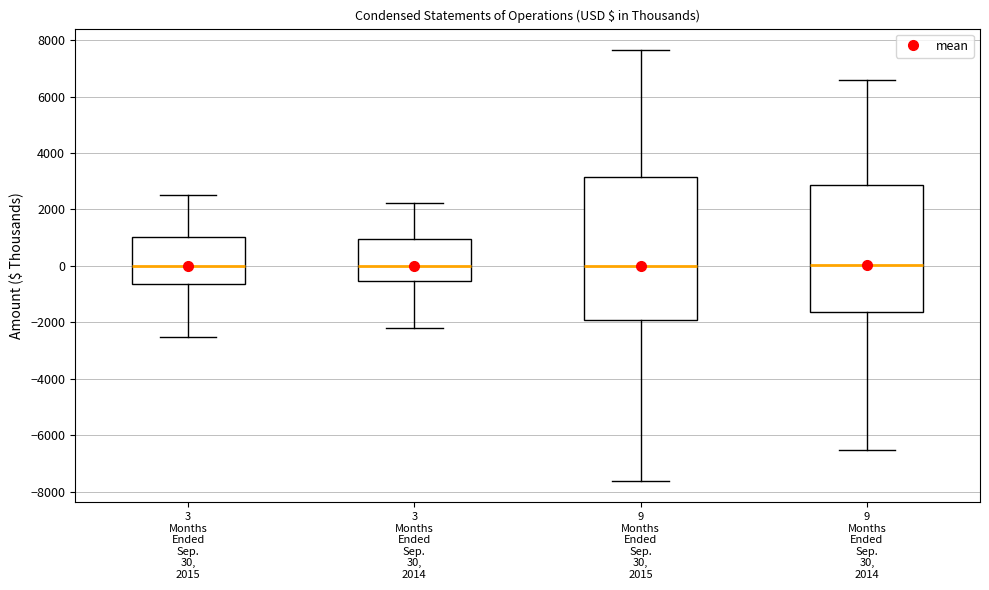

Which box is the tallest, from its lower edge to its upper edge?

9 Months Ended Sep. 30, 2015